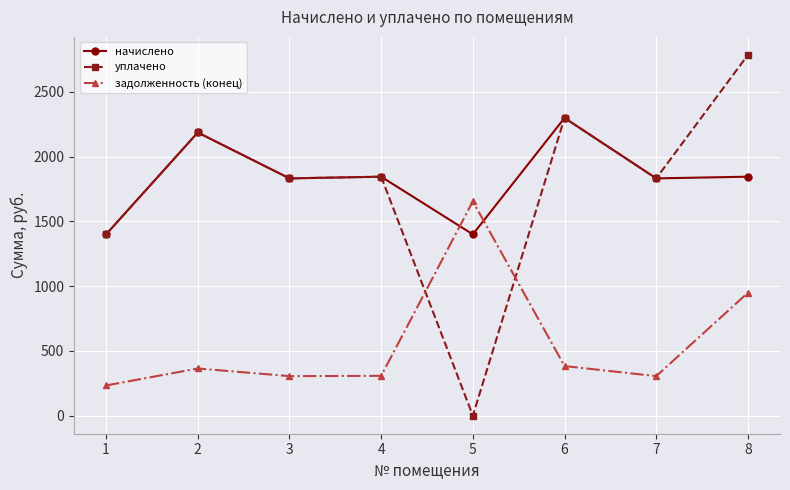

How many lines are shown in the chart?

3